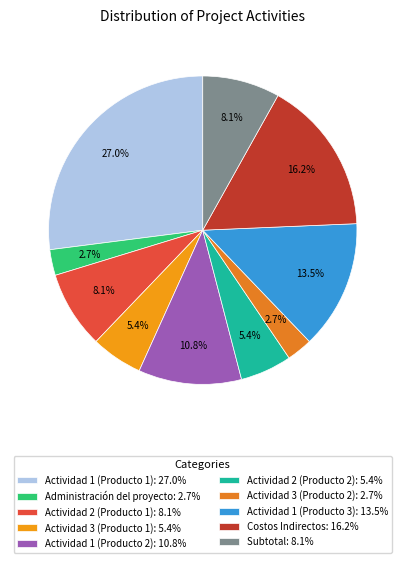

Which slice is the largest?

Actividad 1 (Producto 1)